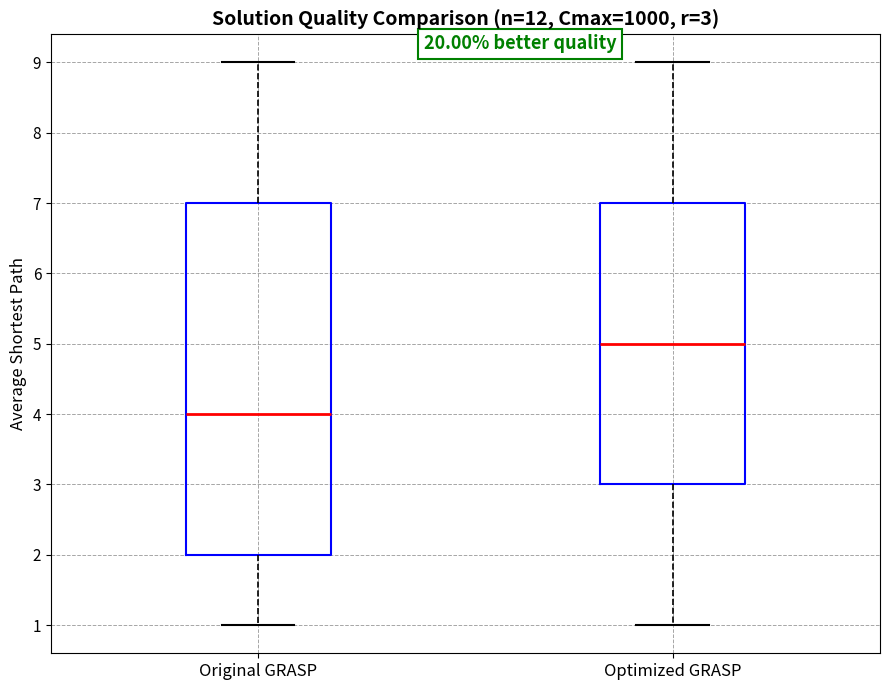

Which box's median line is the lowest?

Original GRASP